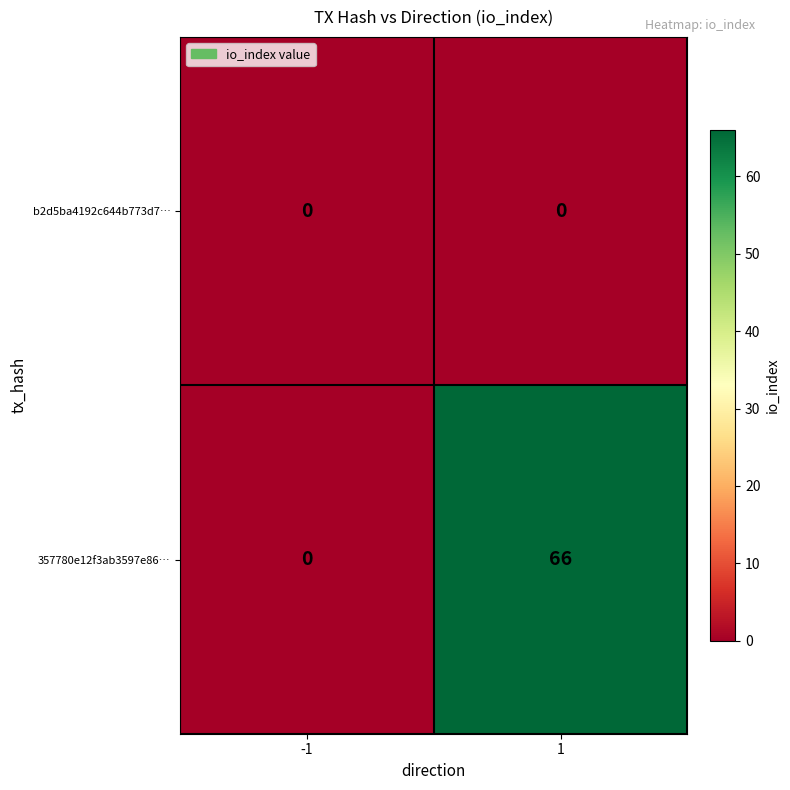

Reading right to left, what are all the values shown in this chart?

b2d5ba4192c644b773d7…: 0	0
357780e12f3ab3597e86…: 66	0